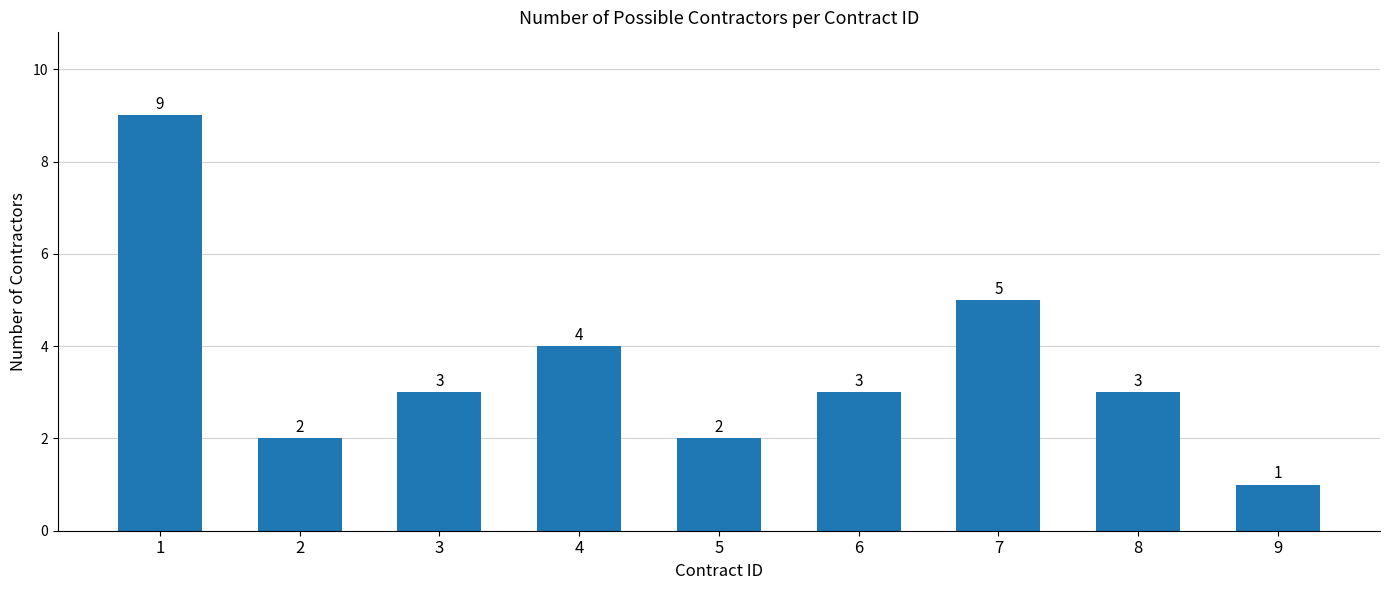

How many data points does each series have?

9